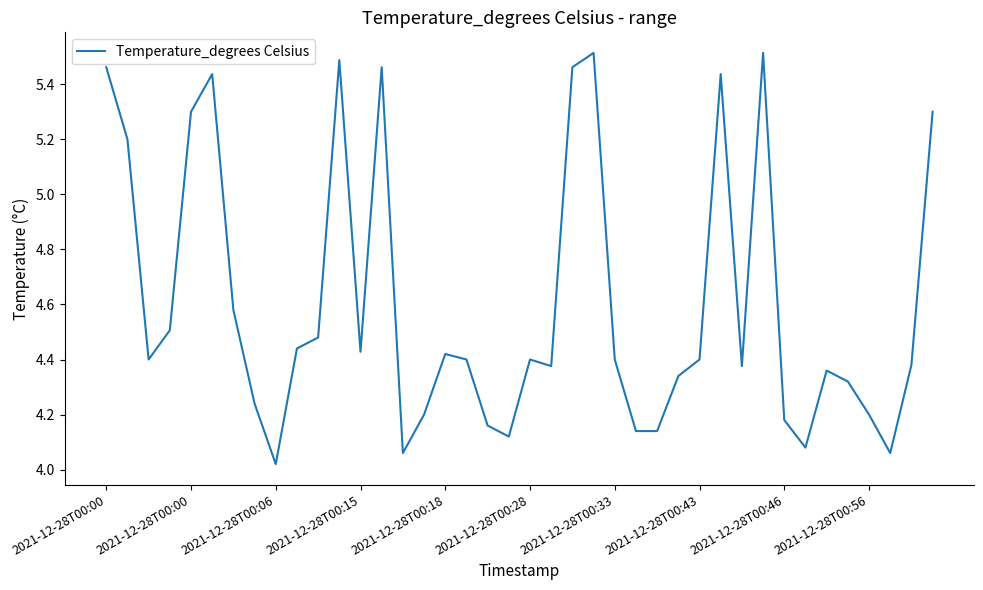

What is the difference between the maximum and minimum values?

1.5